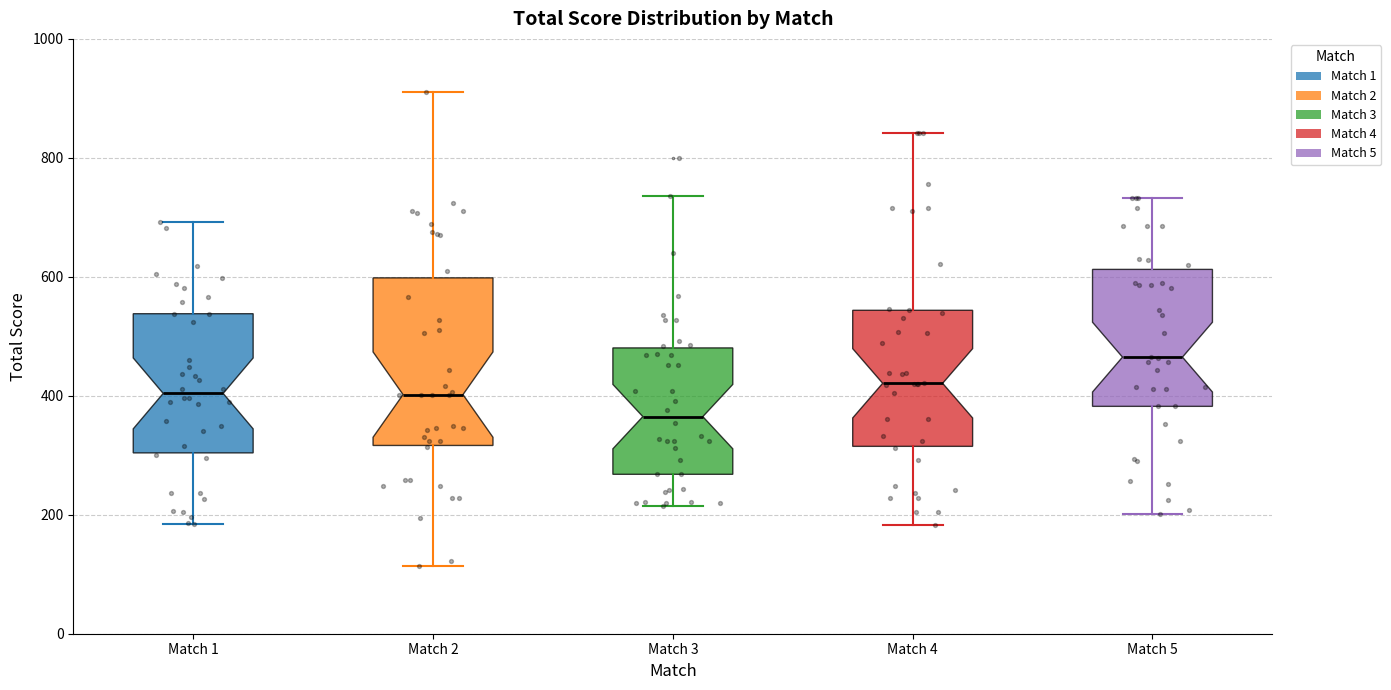

Which box's median line is the lowest?

Match 3